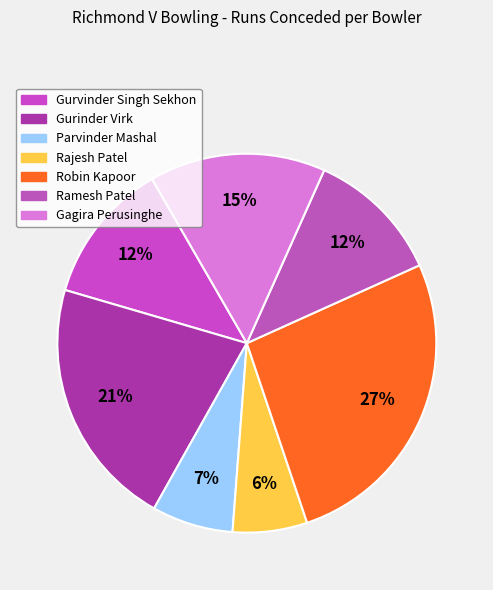

Is it true that Ramesh Patel is 25% of the pie?

False